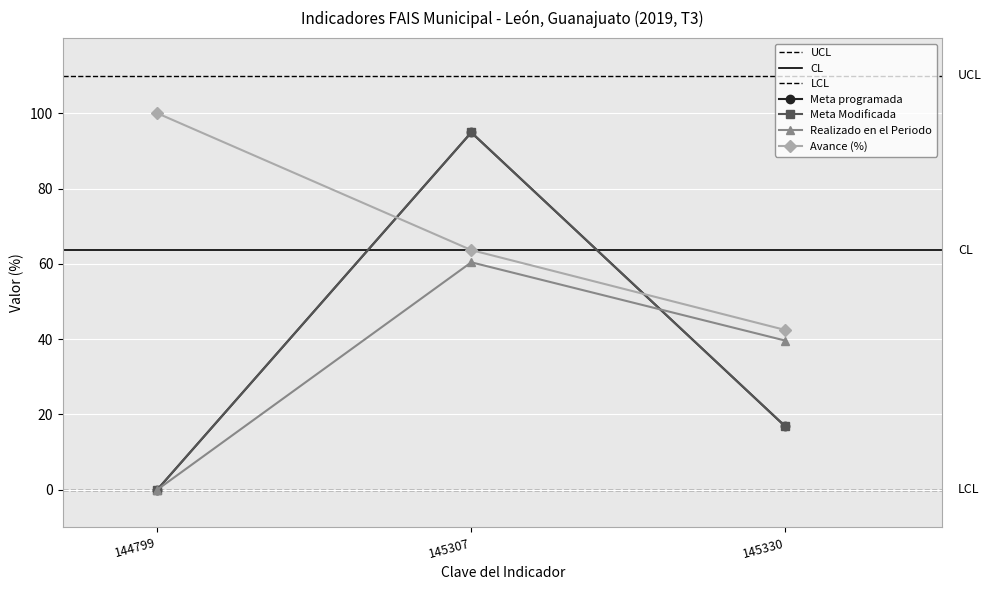

How many lines are shown in the chart?

4